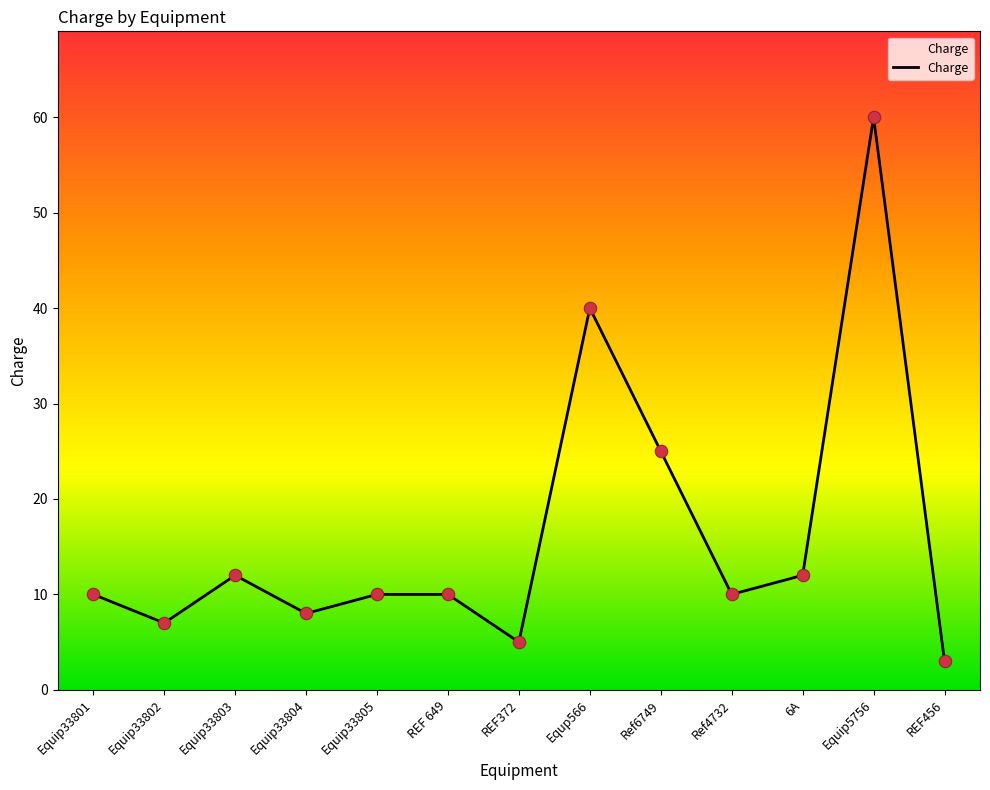

Which has a higher value, Equip5756 or Ref4732?

Equip5756